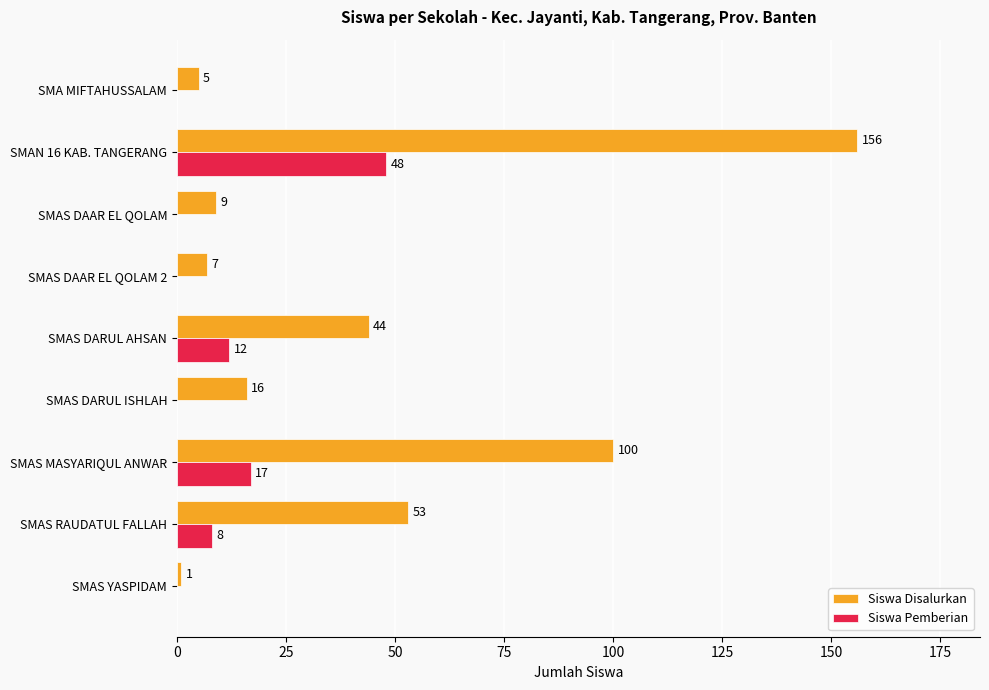

Which series has the largest total across all categories?

Siswa Disalurkan